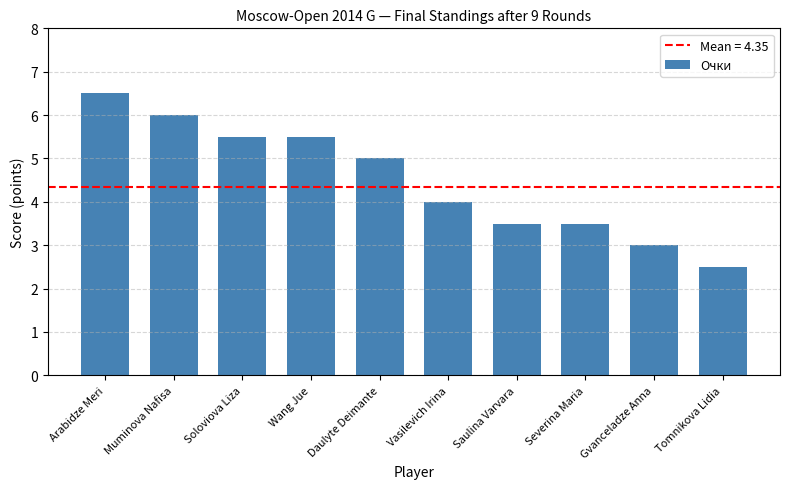

What is the smallest value displayed?

2.5